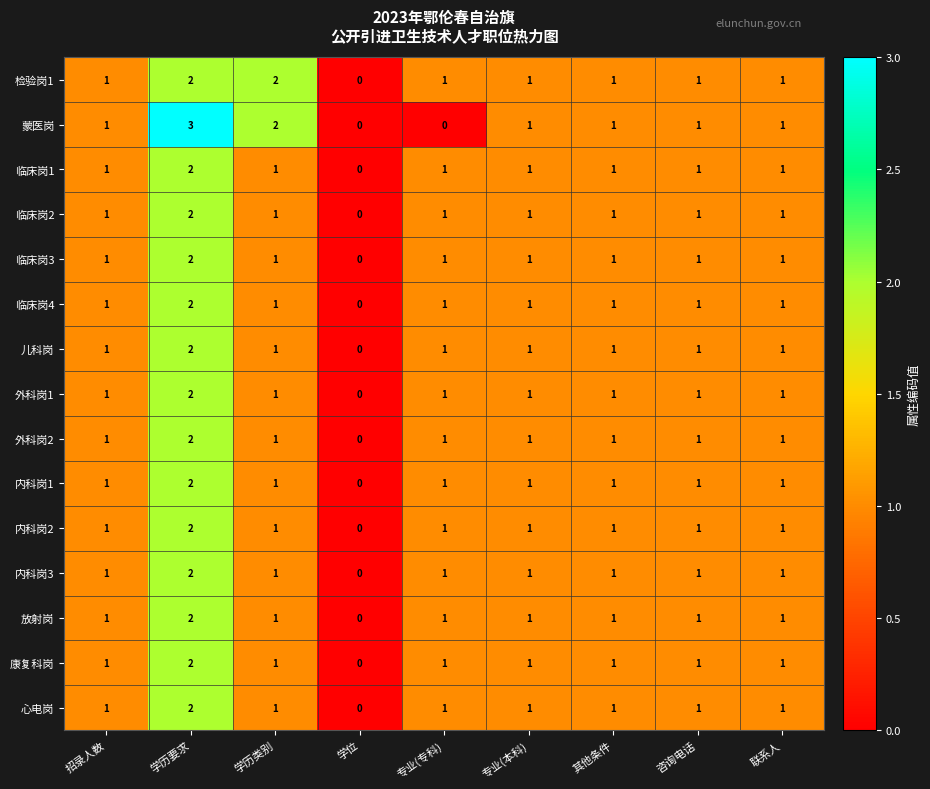

Count the 临床岗2 values in the range 1 to 2.

8